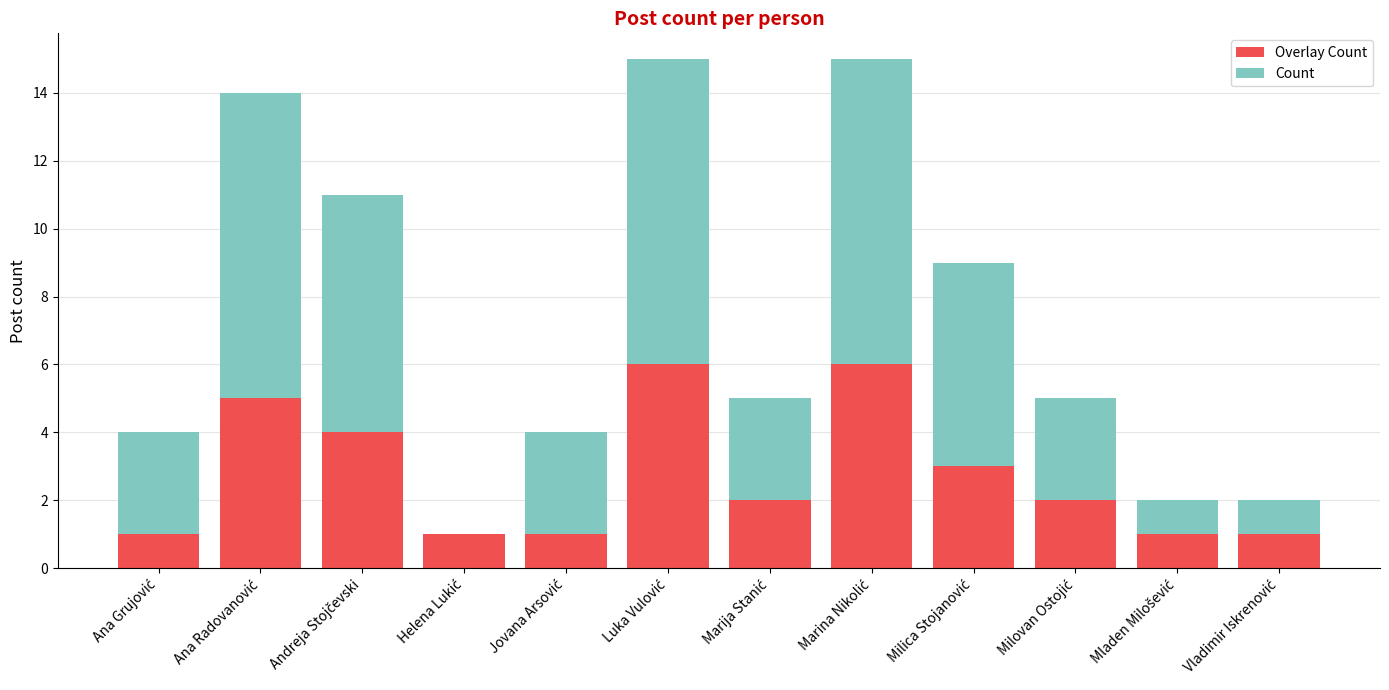

Are the bars horizontal?

No